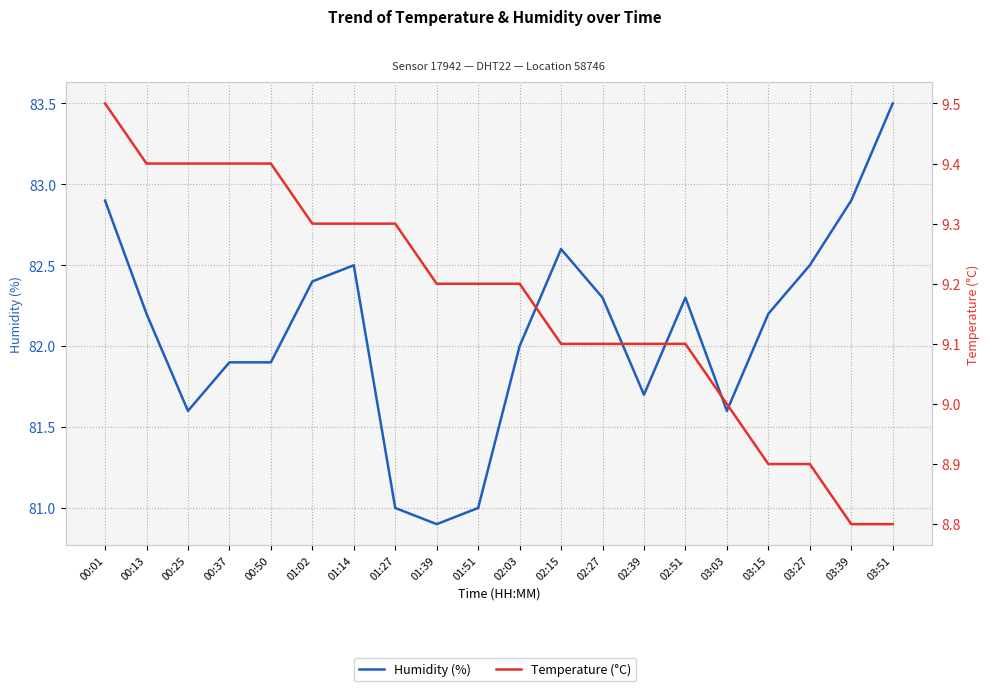

What is the sum of the Temperature (°C) values at 01:02 and 02:39?

18.4